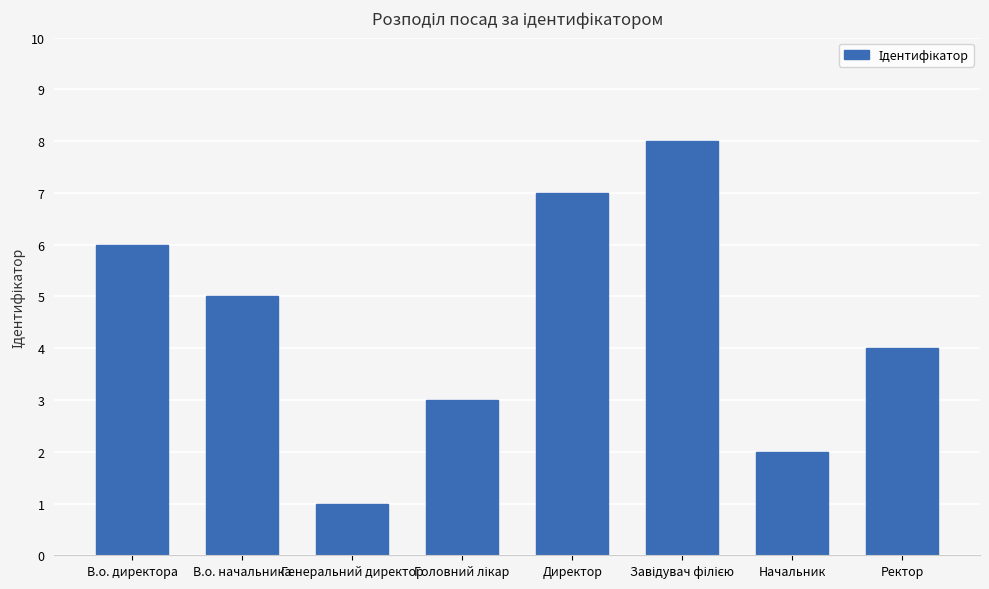

At which label is the value closest to 4?

Ректор